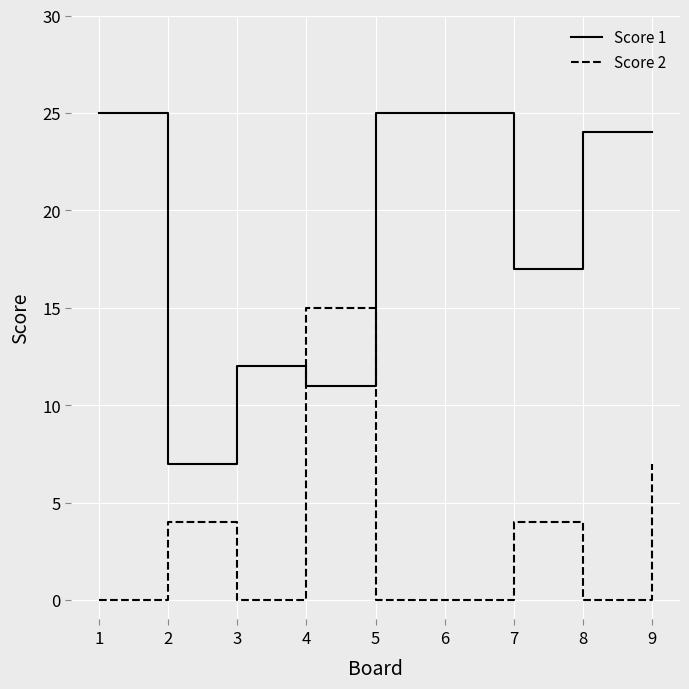

True or false: Score 2 has more than 1 points higher than both neighbors.

True